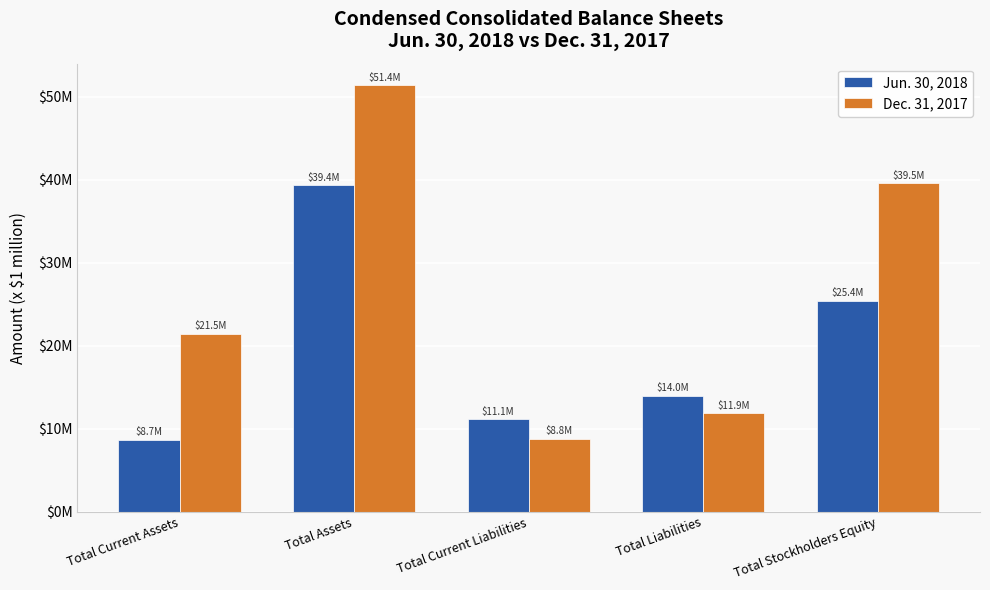

List the series in order of their overall mean, highest first.

Dec. 31, 2017, Jun. 30, 2018